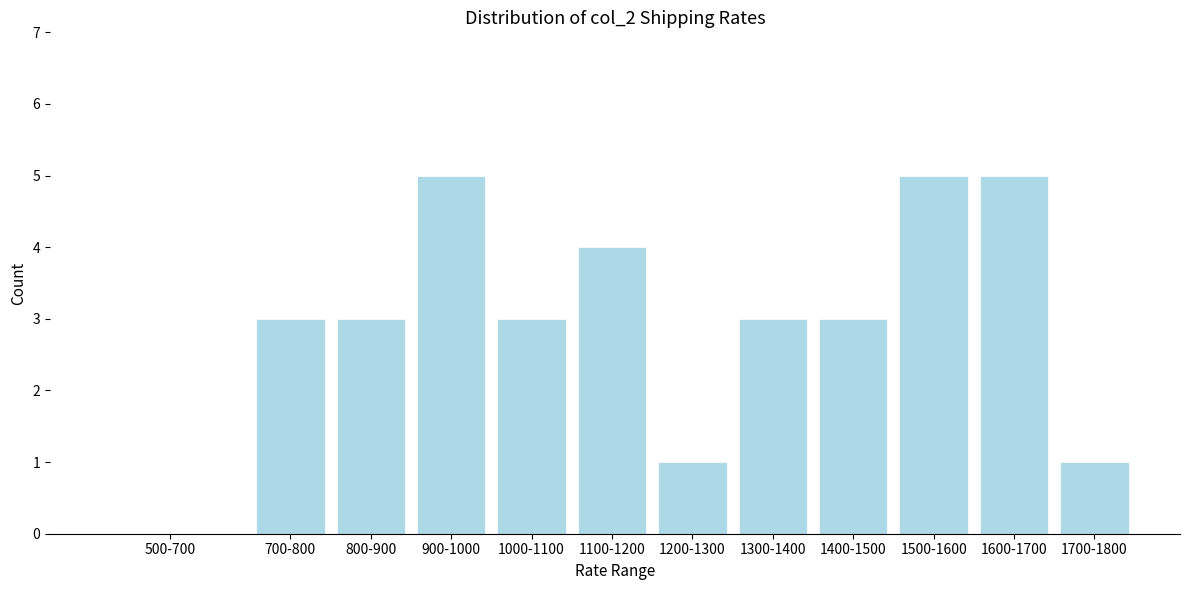

Reading left to right, what are all the values shown in this chart?

500-700=0	700-800=3	800-900=3	900-1000=5	1000-1100=3	1100-1200=4	1200-1300=1	1300-1400=3	1400-1500=3	1500-1600=5	1600-1700=5	1700-1800=1